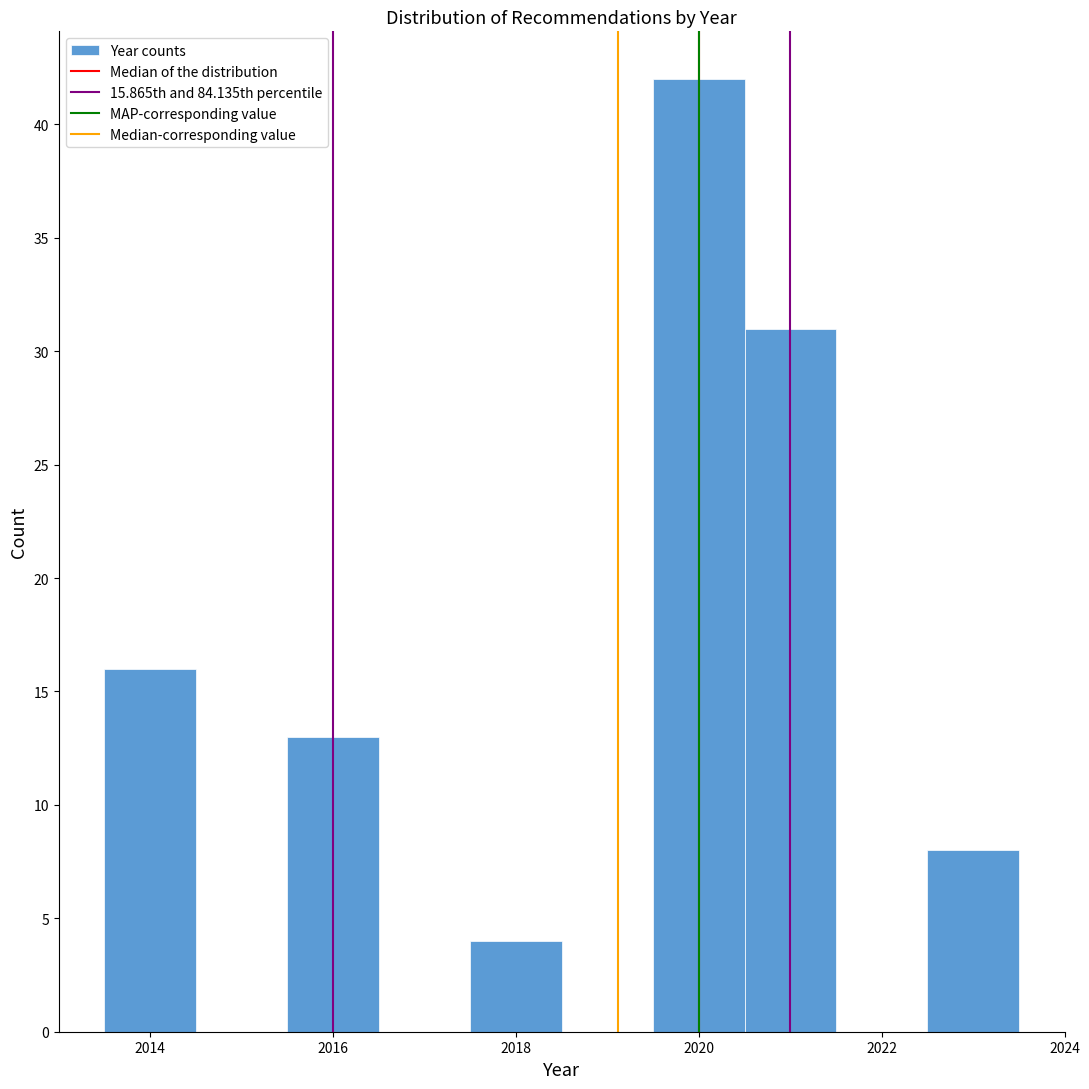

Reading left to right, list every bar in this chart as the range it spans on the x-axis followed by its height. Neither the bar edges nor the heights are printed on the chart, so give them approximately, as read against the axes.

2013.5 to 2014.5: 16
2014.5 to 2015.5: 0
2015.5 to 2016.5: 13
2016.5 to 2017.5: 0
2017.5 to 2018.5: 4
2018.5 to 2019.5: 0
2019.5 to 2020.5: 42
2020.5 to 2021.5: 31
2021.5 to 2022.5: 0
2022.5 to 2023.5: 8